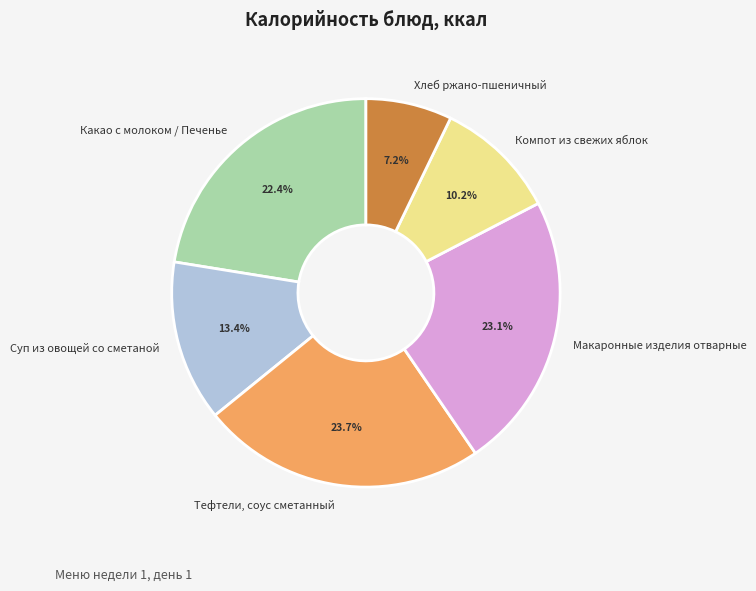

The Компот из свежих яблок slice represents 10% of the pie. True or false?

True